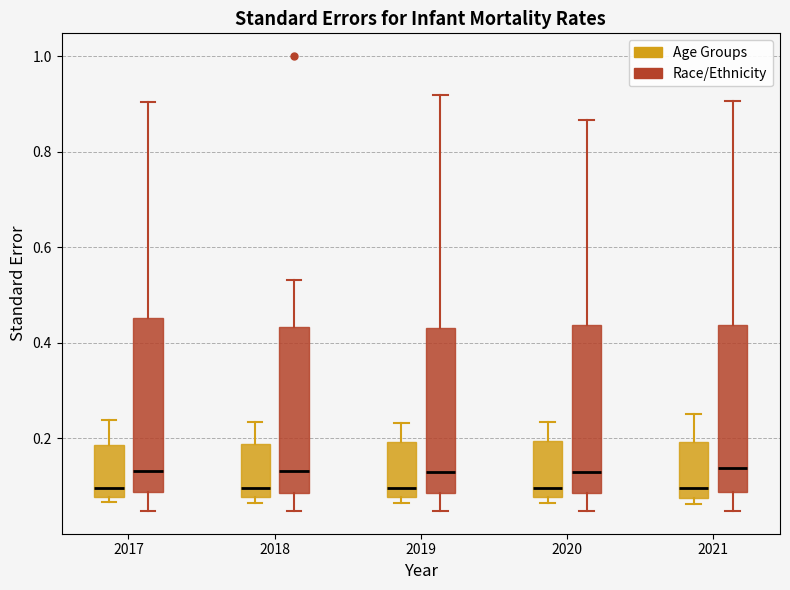

Reading left to right, transcribe this box plot: for each box, give where its median line is, the range the box spans, and where its two whiskers end, as read against the y-axis. The values are not printed on the chart, so give them approximately, as read against the axis.

2017 (Age Groups): median 0.10, box 0.08 to 0.18, whiskers 0.06 to 0.24
2017 (Race/Ethnicity): median 0.14, box 0.08 to 0.46, whiskers 0.04 to 0.90
2018 (Age Groups): median 0.10, box 0.08 to 0.18, whiskers 0.06 to 0.24
2018 (Race/Ethnicity): median 0.14, box 0.08 to 0.44, whiskers 0.04 to 0.54
2019 (Age Groups): median 0.10, box 0.08 to 0.20, whiskers 0.06 to 0.24
2019 (Race/Ethnicity): median 0.12, box 0.08 to 0.44, whiskers 0.04 to 0.92
2020 (Age Groups): median 0.10, box 0.08 to 0.20, whiskers 0.06 to 0.24
2020 (Race/Ethnicity): median 0.14, box 0.08 to 0.44, whiskers 0.04 to 0.86
2021 (Age Groups): median 0.10, box 0.08 to 0.20, whiskers 0.06 to 0.26
2021 (Race/Ethnicity): median 0.14, box 0.08 to 0.44, whiskers 0.04 to 0.90